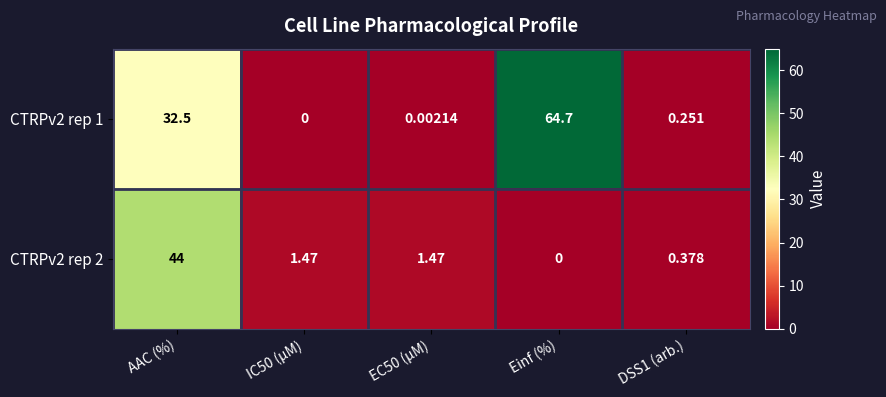

At which category is the sum across all series the highest?

AAC (%)